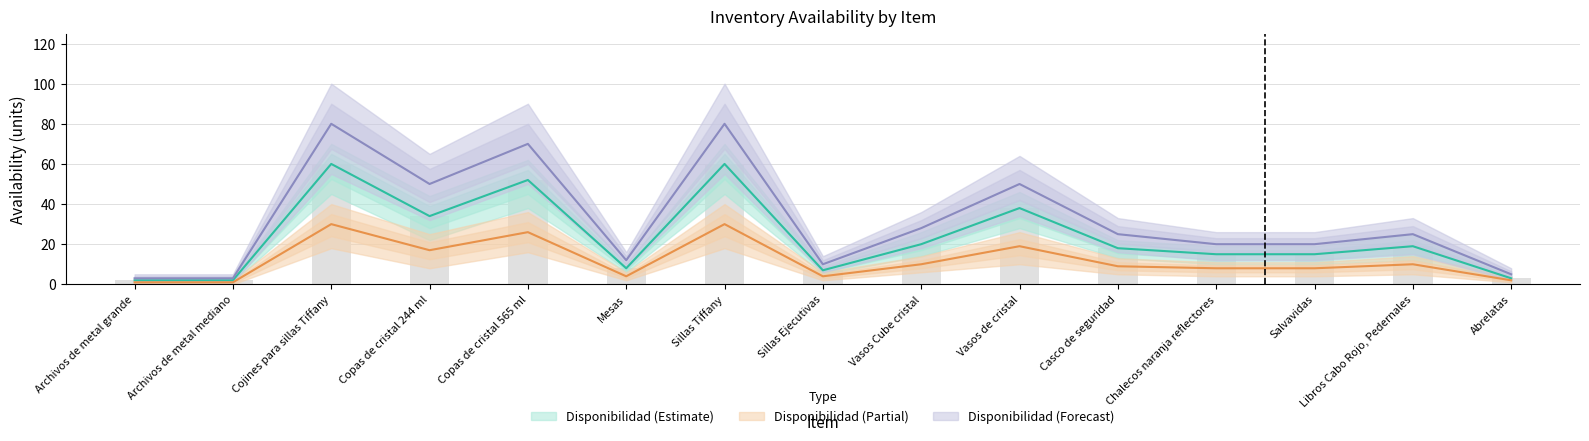

How many values in the Disponibilidad (Forecast) series are below 25?

7